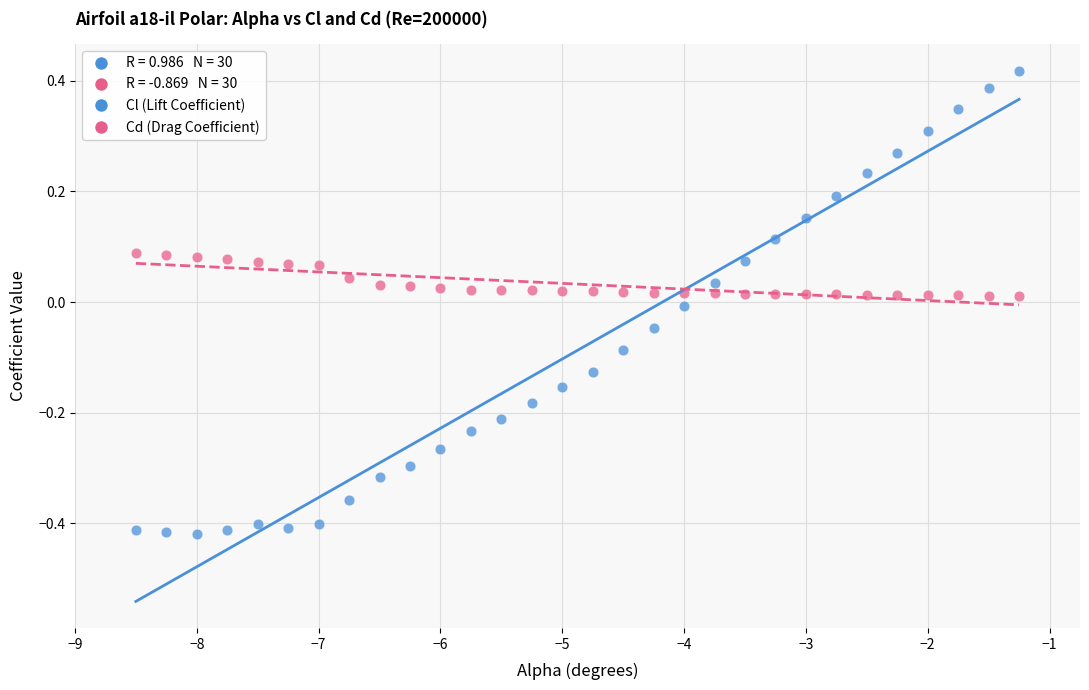

Across all data points, what is the range of Y values (max minus min)?

0.8